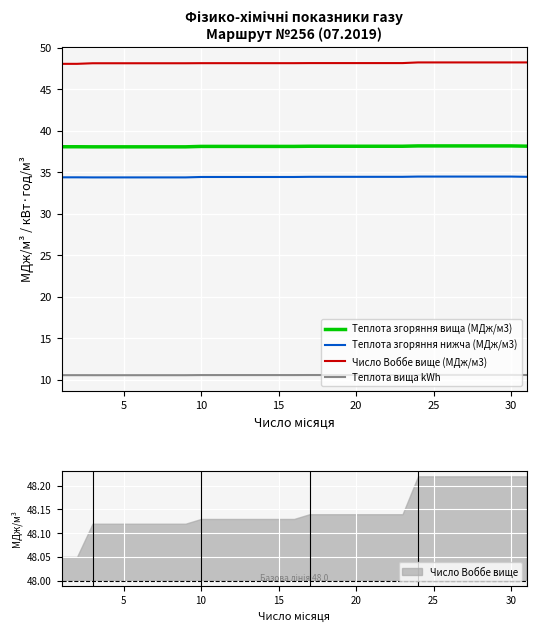

True or false: Теплота вища kWh has a value of 3.1 at 20.

False